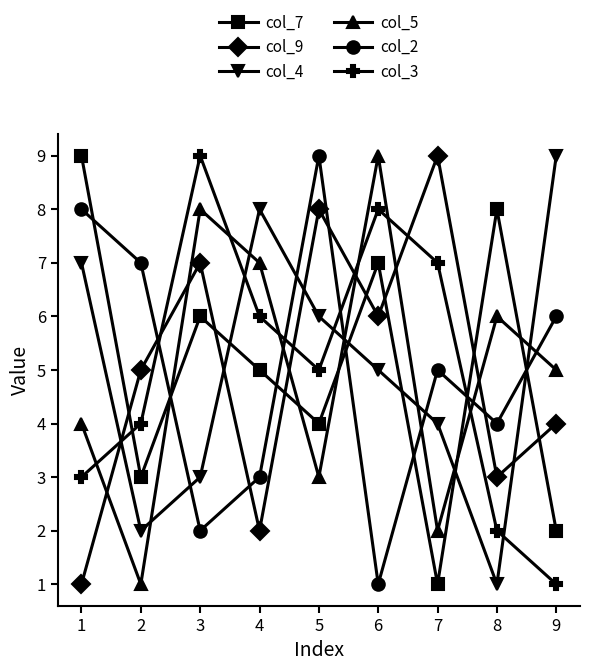

What is the difference between the col_5 values at 7 and 2?

1